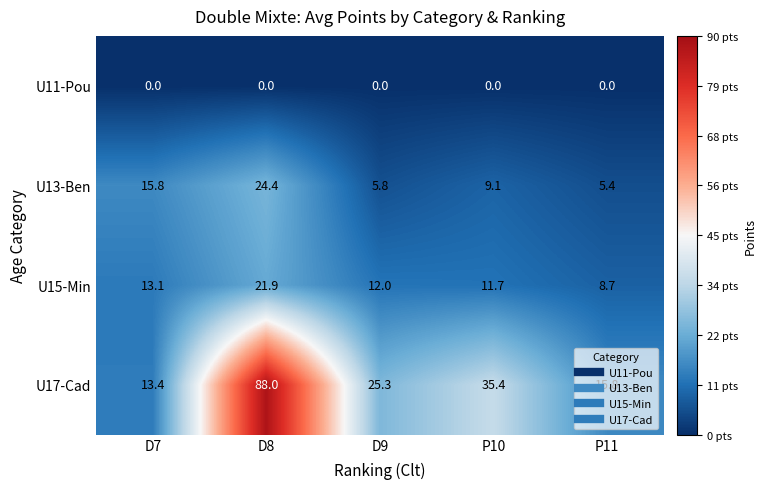

At which category is the sum across all series the highest?

D8